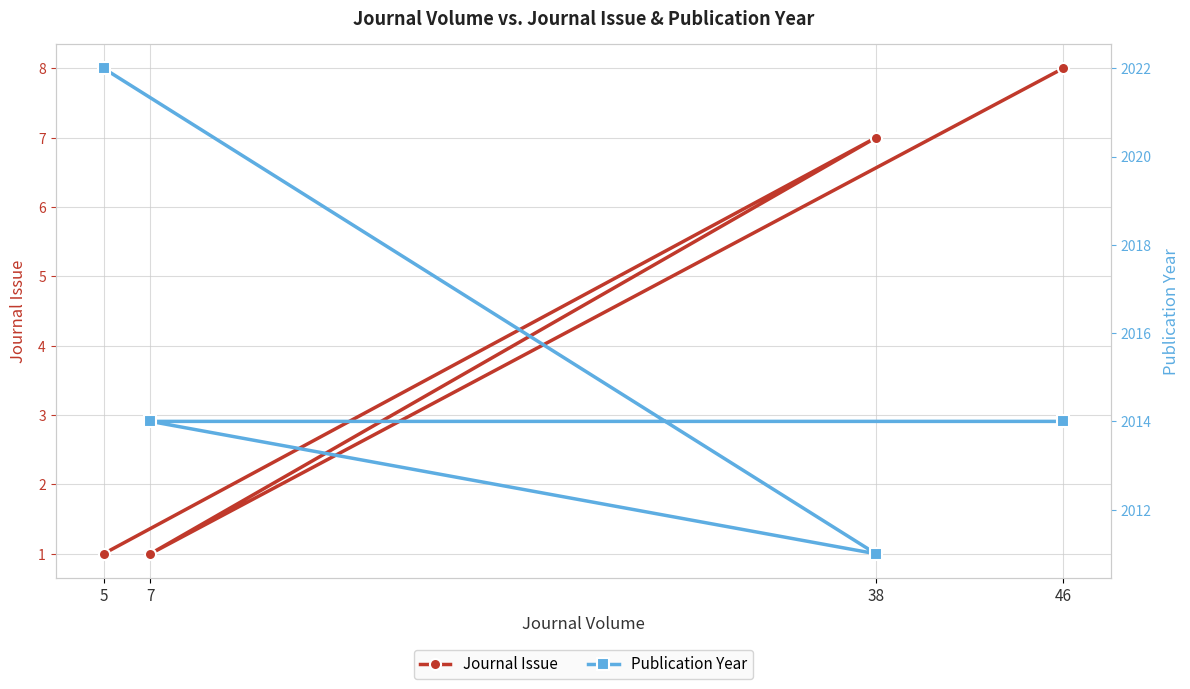

Which category has the highest value in the Journal Issue series?

46